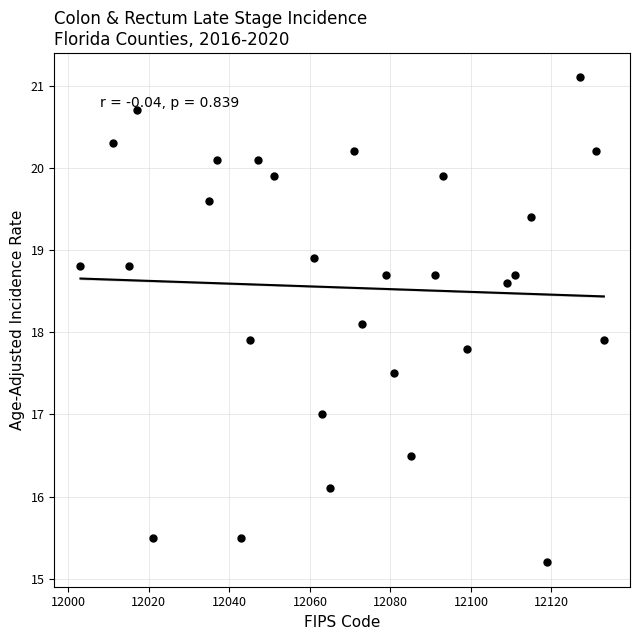

What is the range of Y values (max minus min)?

5.9